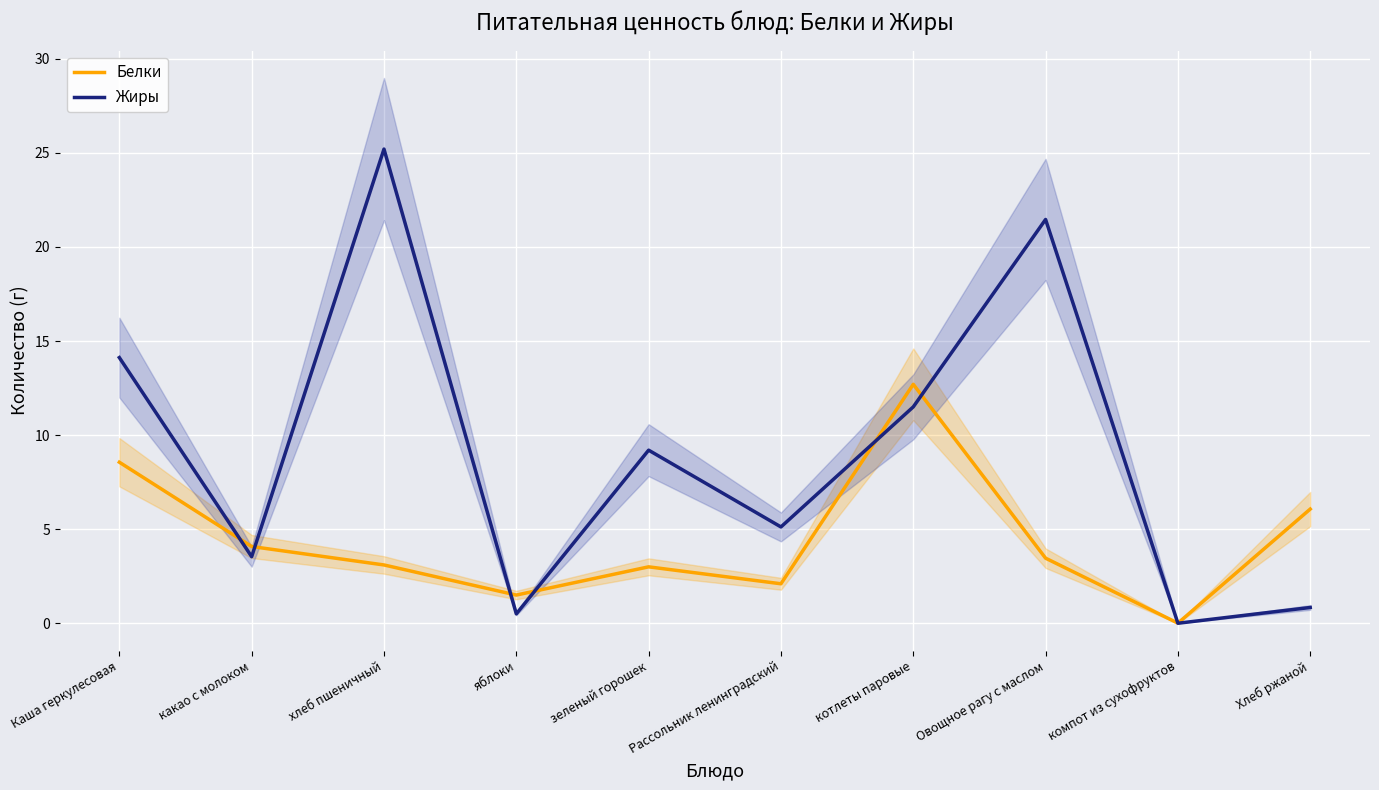

Where is Белки nearest to the value 6?

Хлеб ржаной